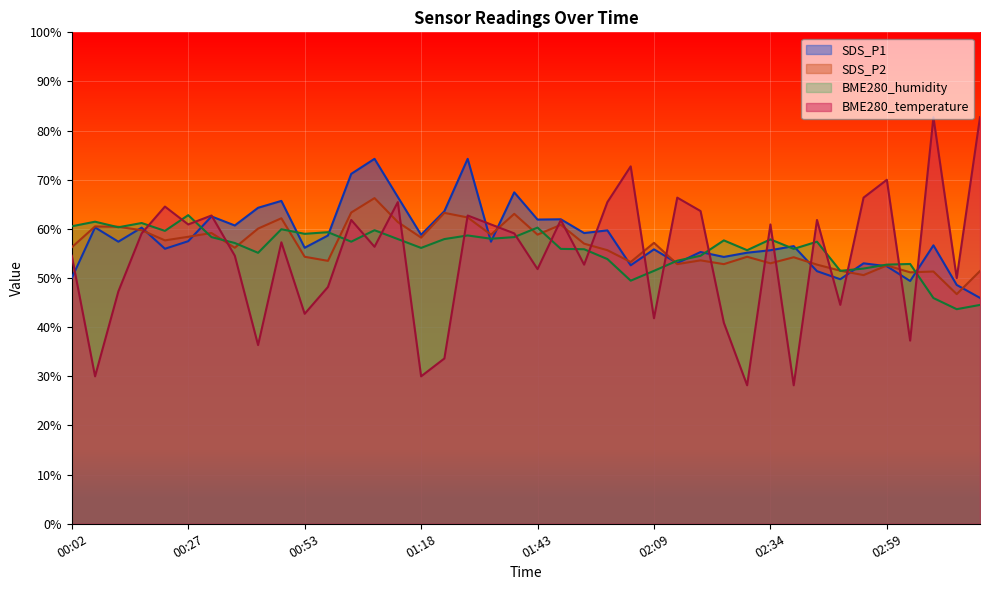

What is the value of the BME280_humidity point at the 35th from the left?

51.9